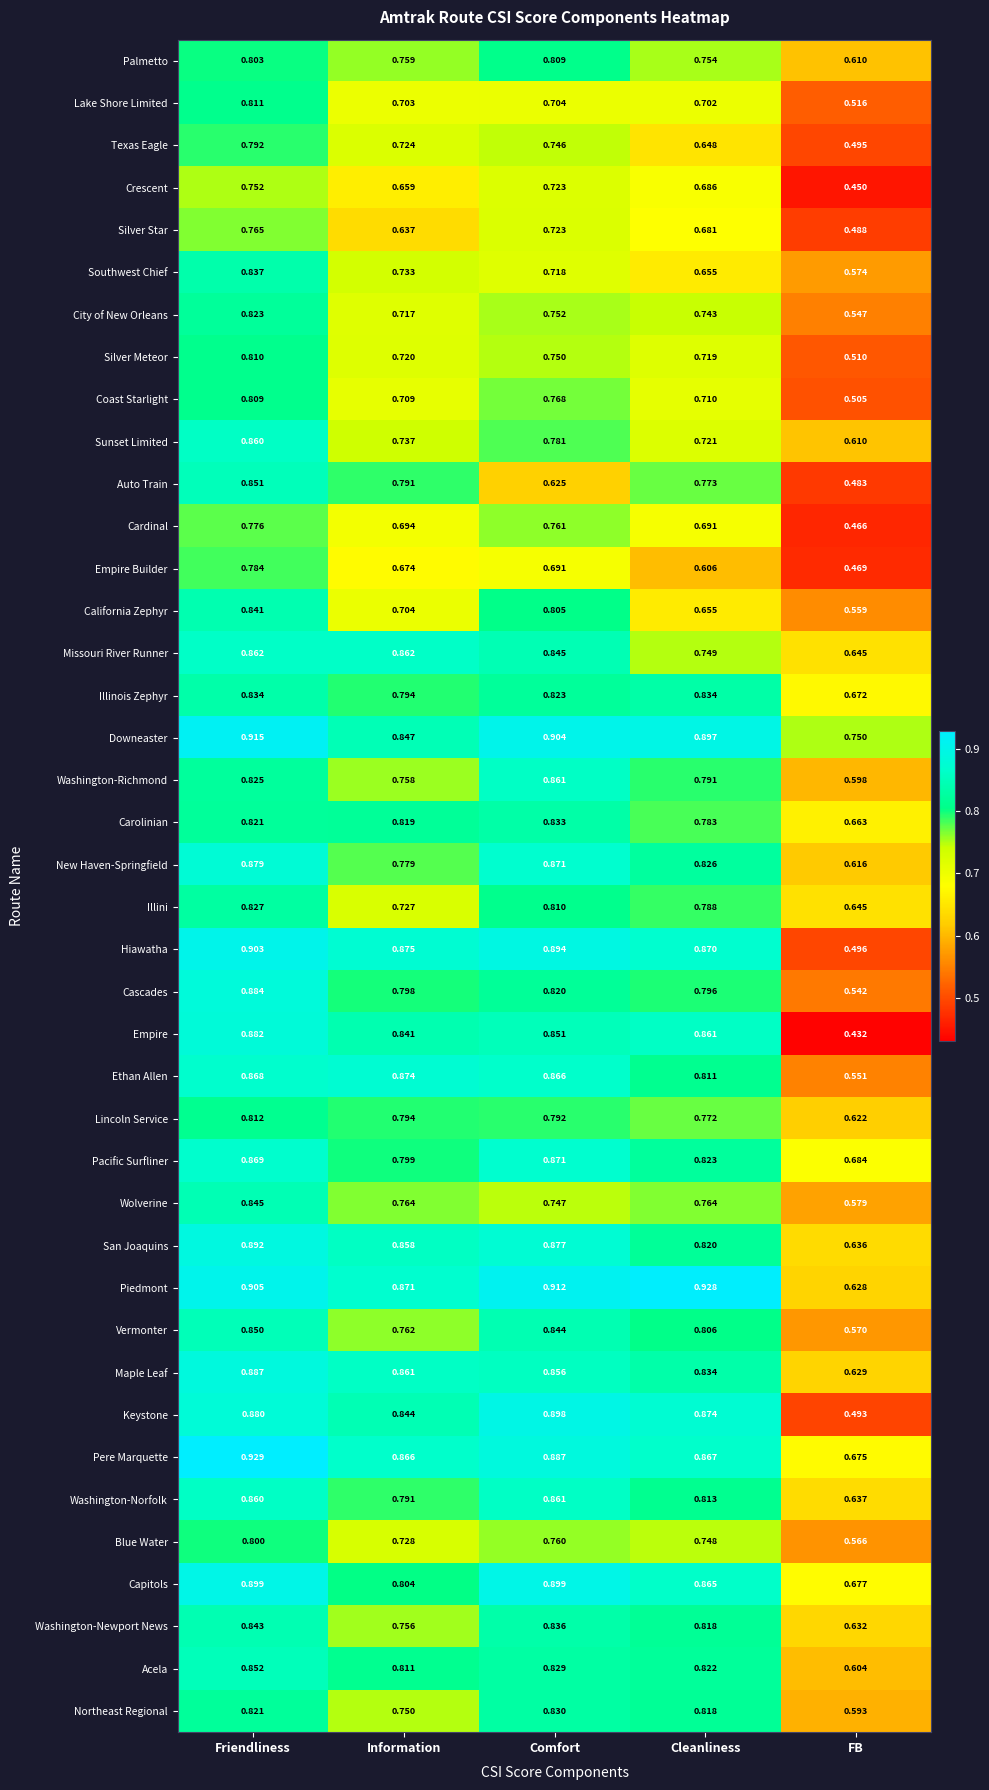

At which label is Pere Marquette closest to 0?

FB